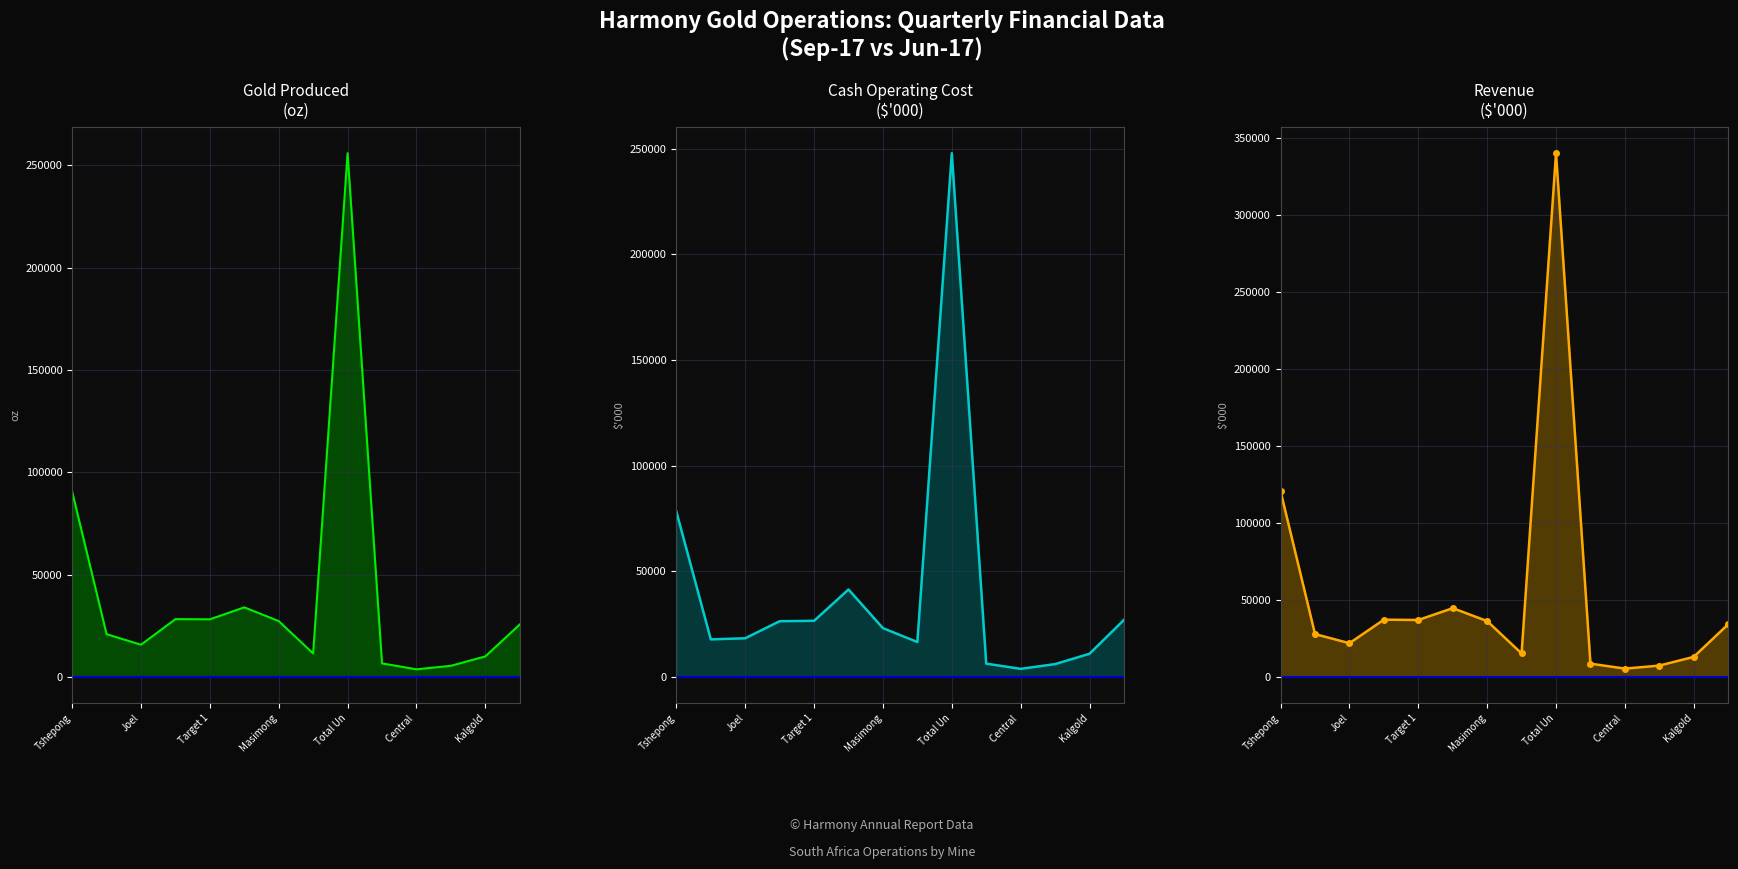

What is the difference between the second highest and minimum values in the Sep-17 Cash operating cost ($000) series?

74447